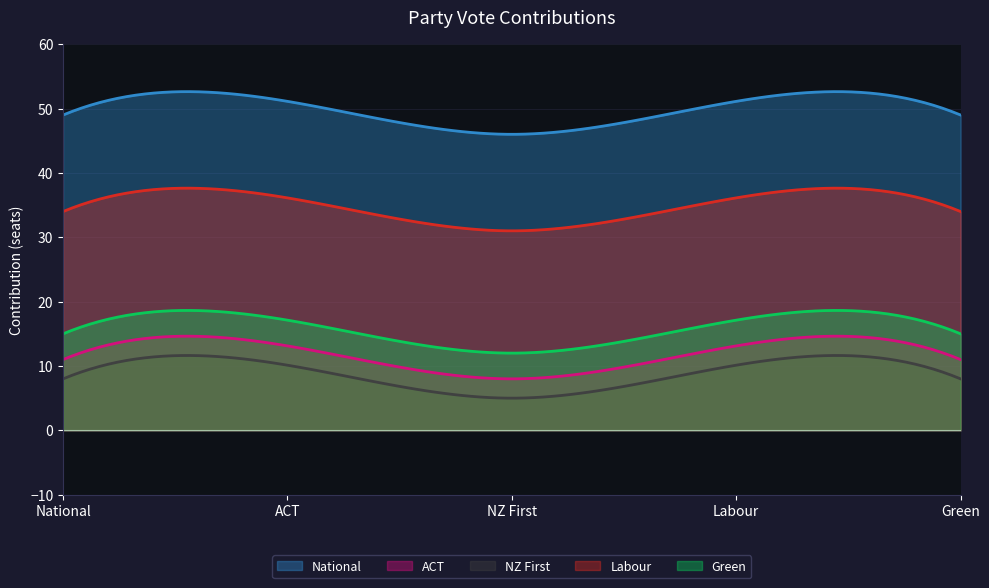

What is the spread (max minus min) of values at NZ First?

41